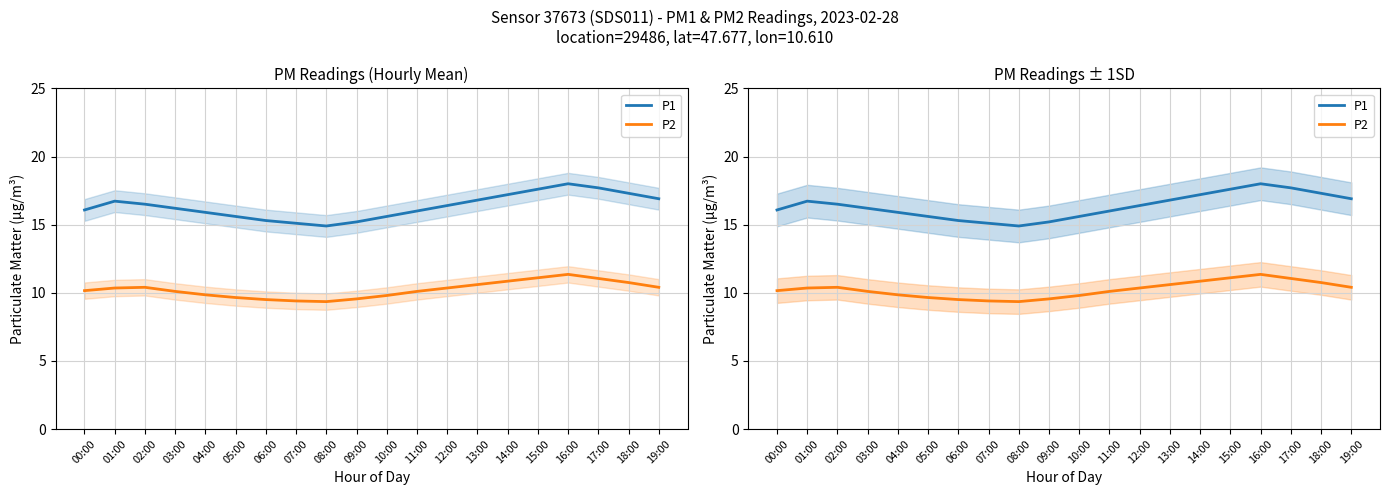

True or false: P1 and P2 intersect in this chart.

False